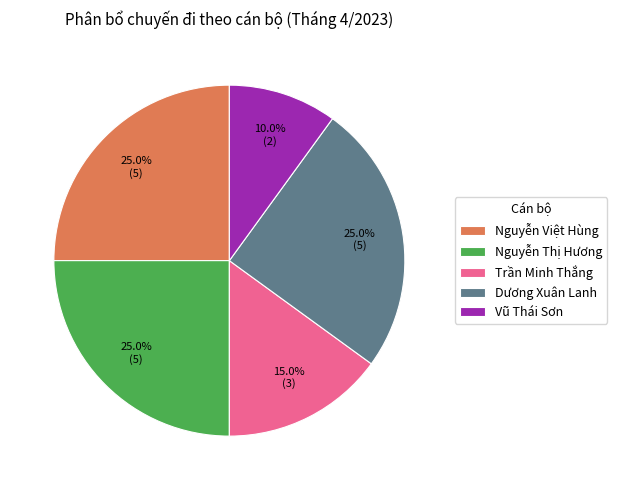

Does Nguyễn Việt Hùng account for over 50% of the chart?

No